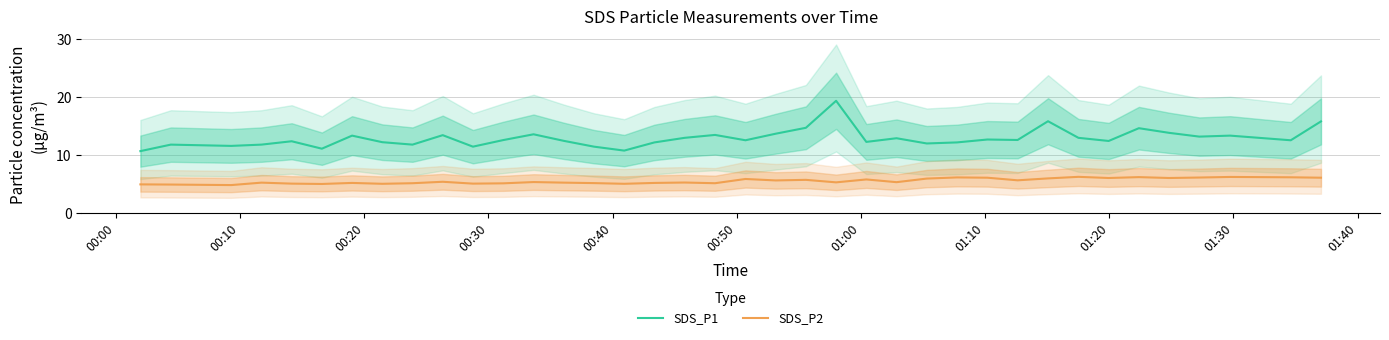

What is the highest value of the SDS_P1 series?

19.4